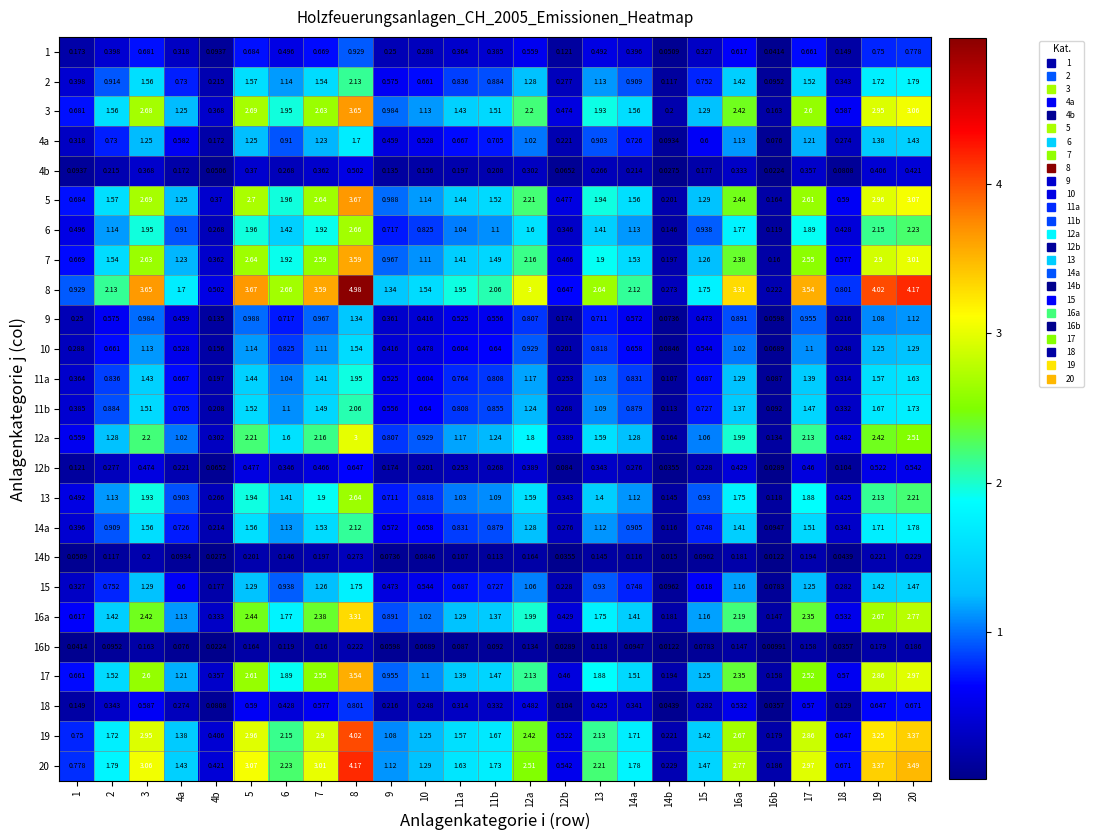

Which category has the highest value across all series?

8